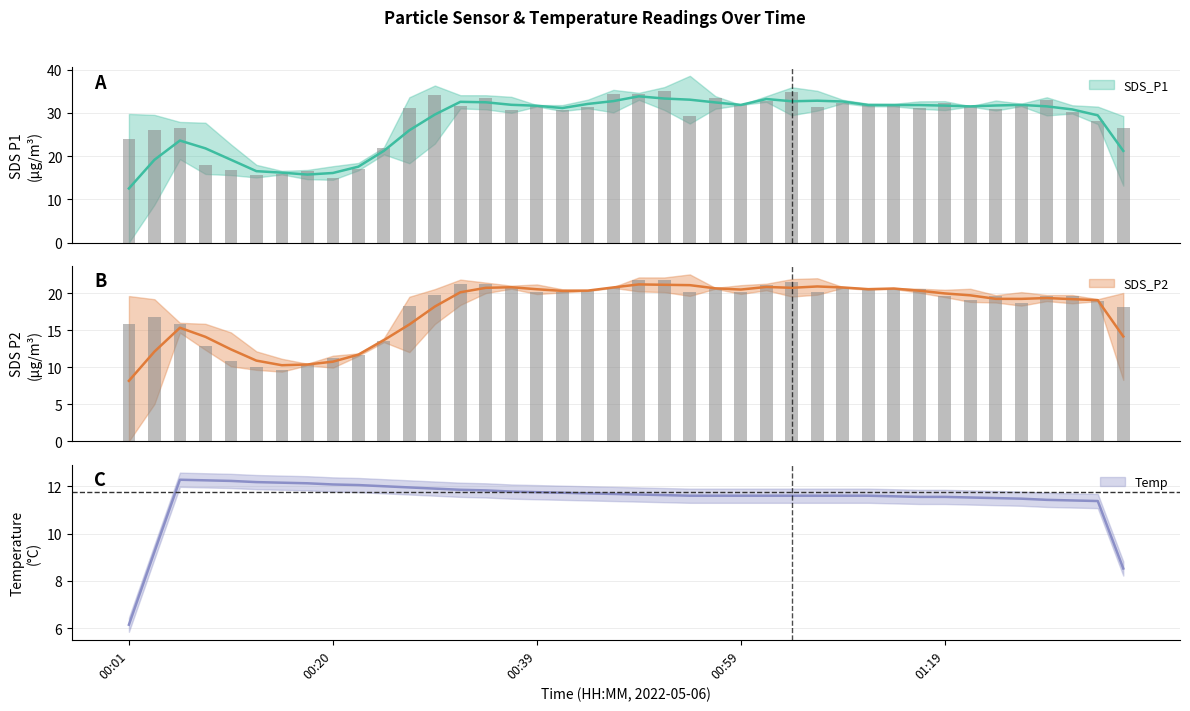

The value of SDS_P1 at 01:21 is 31.5. True or false?

True